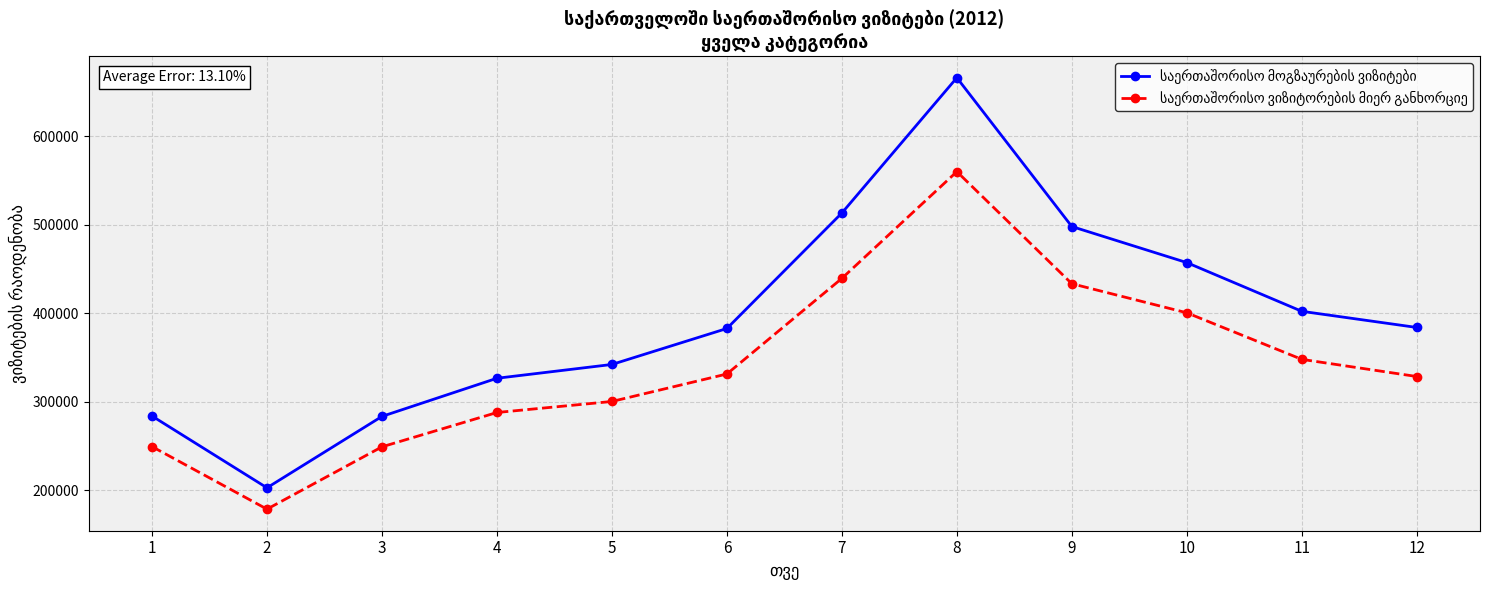

What is the spread (max minus min) of values at 9?

64569